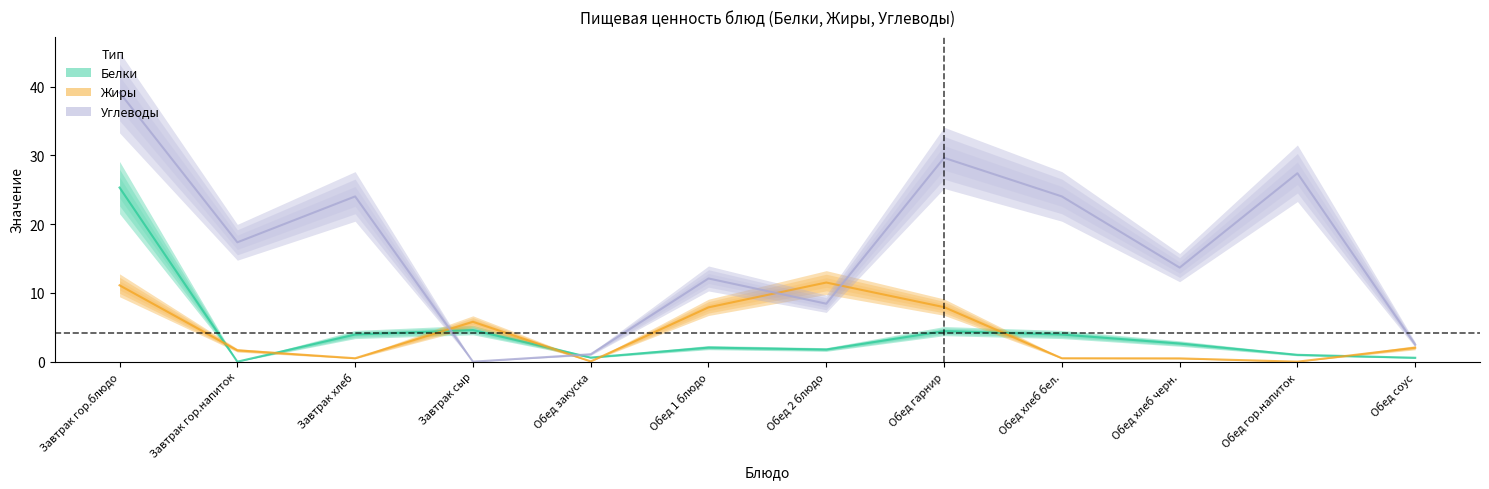

True or false: Жиры and Углеводы cross at least once.

True